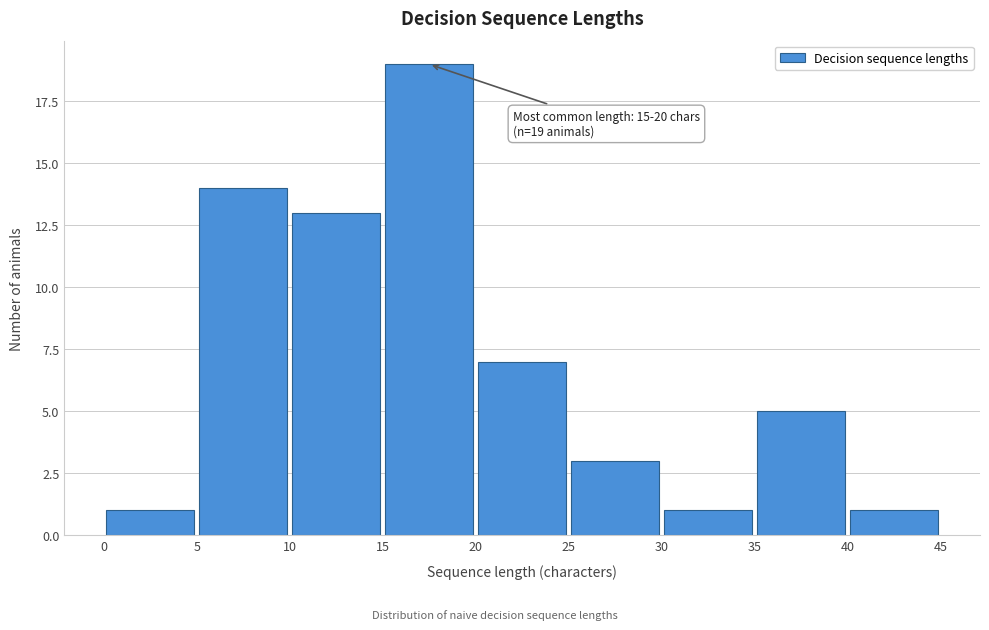

Over which range of the x-axis is the bar tallest?

15 to 20